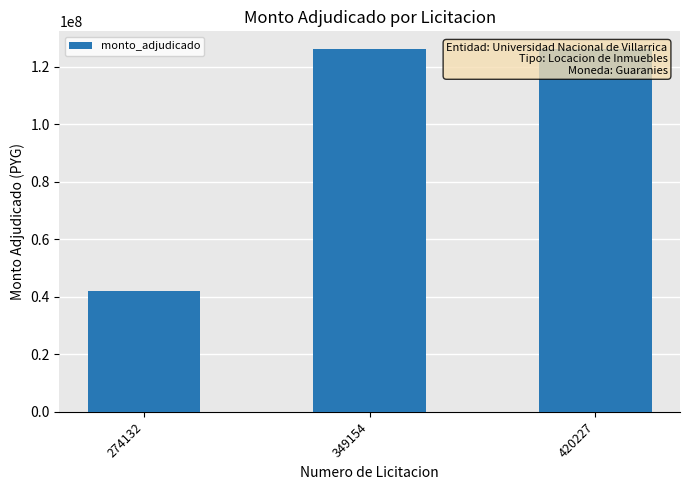

What is the change in value from 274132 to 420227?

+84000000